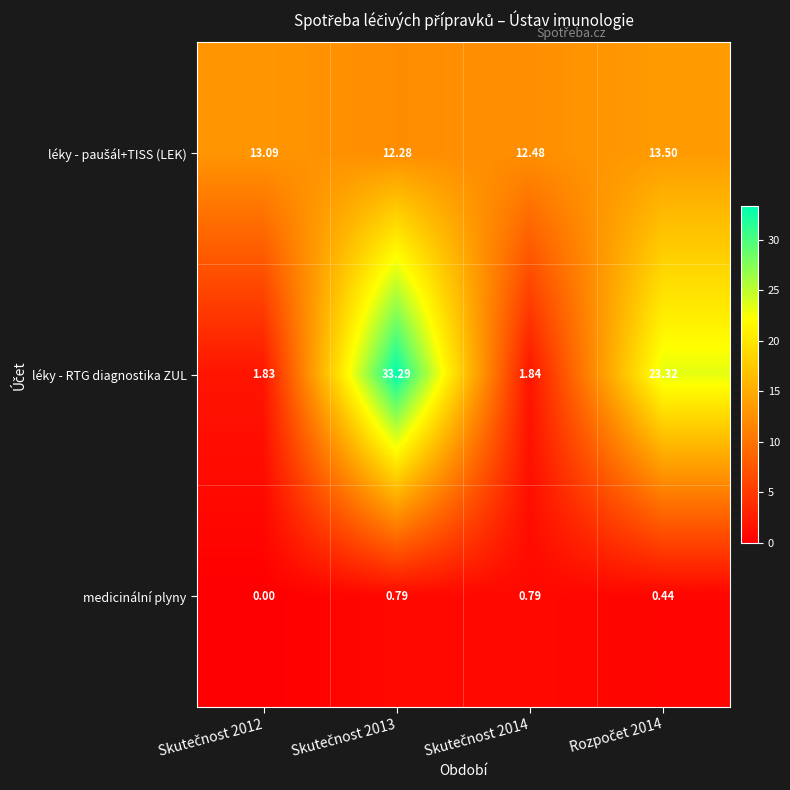

Which series has the largest range (max minus min)?

léky - RTG diagnostika ZUL